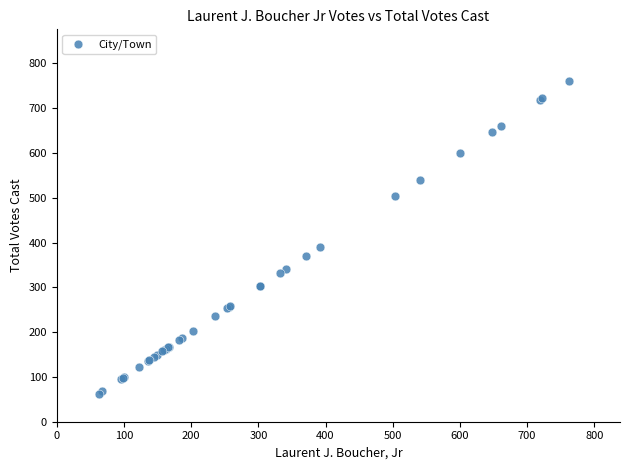

What Y value in the scatter plot is closest to 412?

391